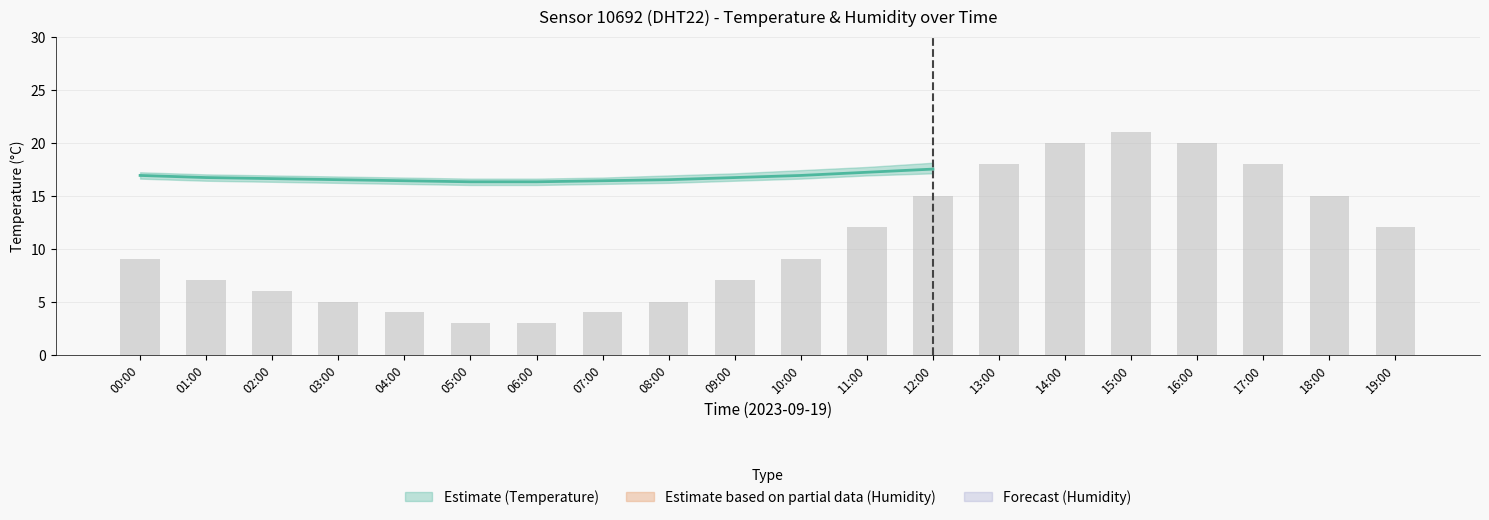

The value of humidity at 01:00 is 157.7. True or false?

False